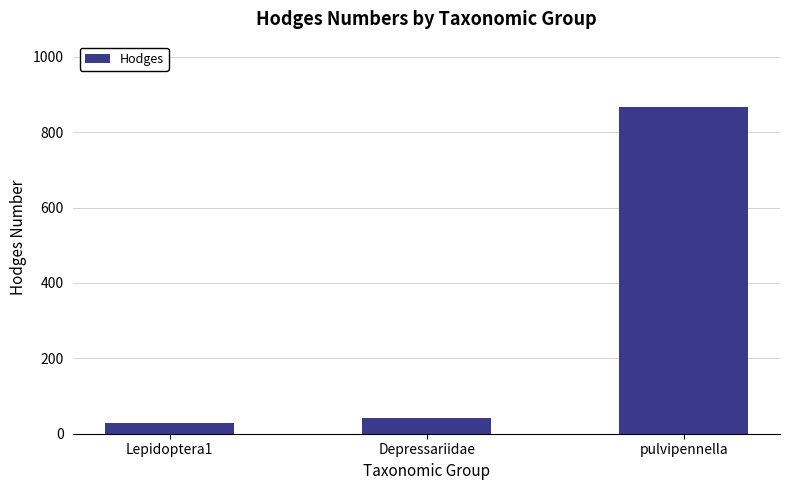

Between Depressariidae and Lepidoptera1, which is larger?

Depressariidae